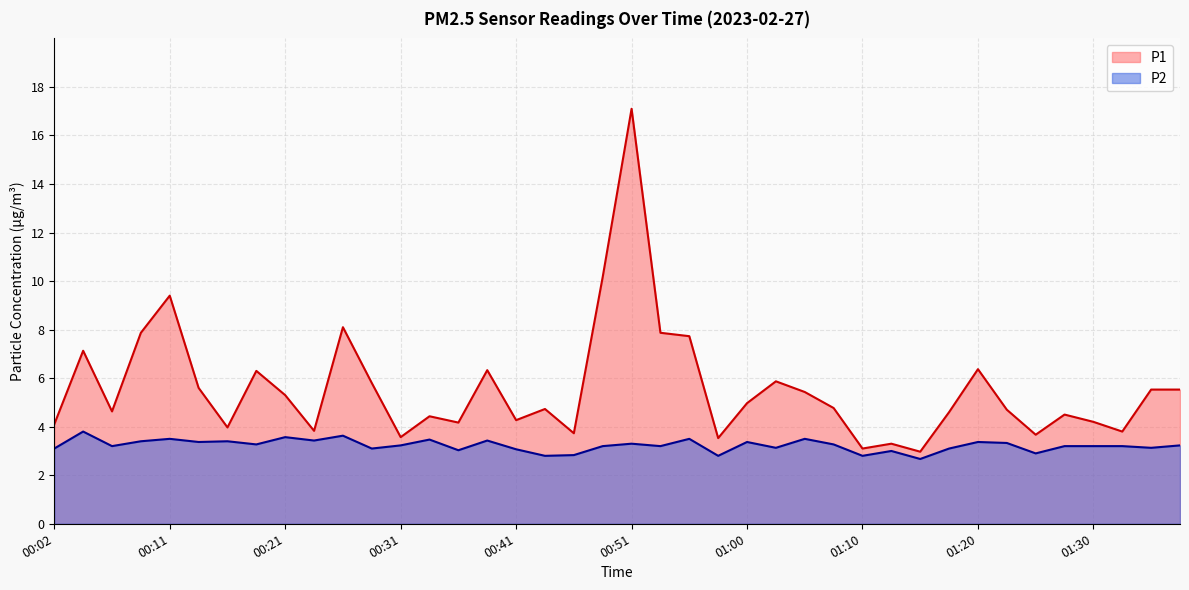

How many data points in P2 are less than 3?

6